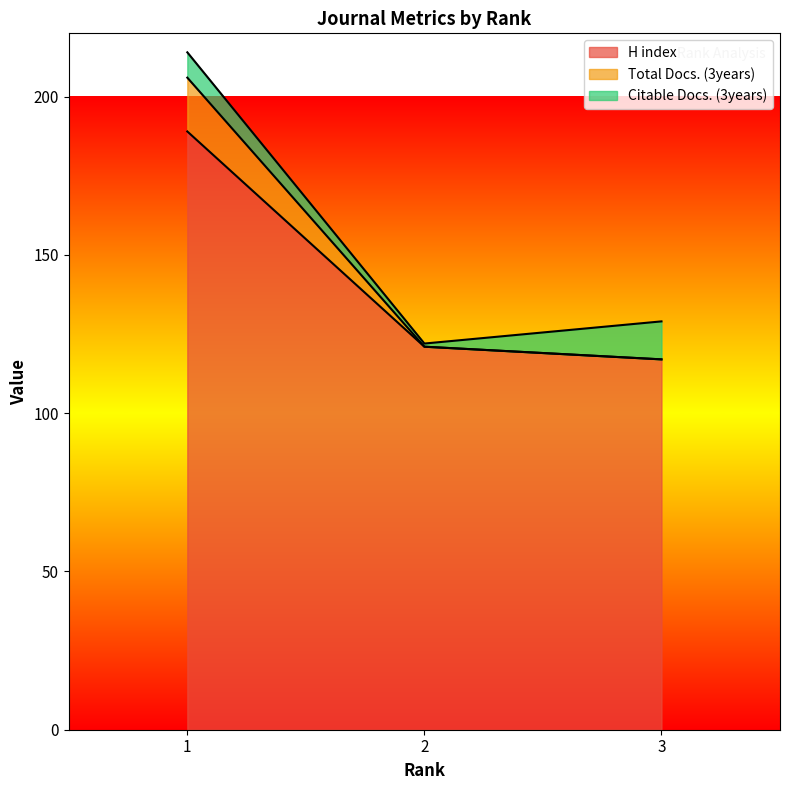

The value of H index at 2 is 197. True or false?

False